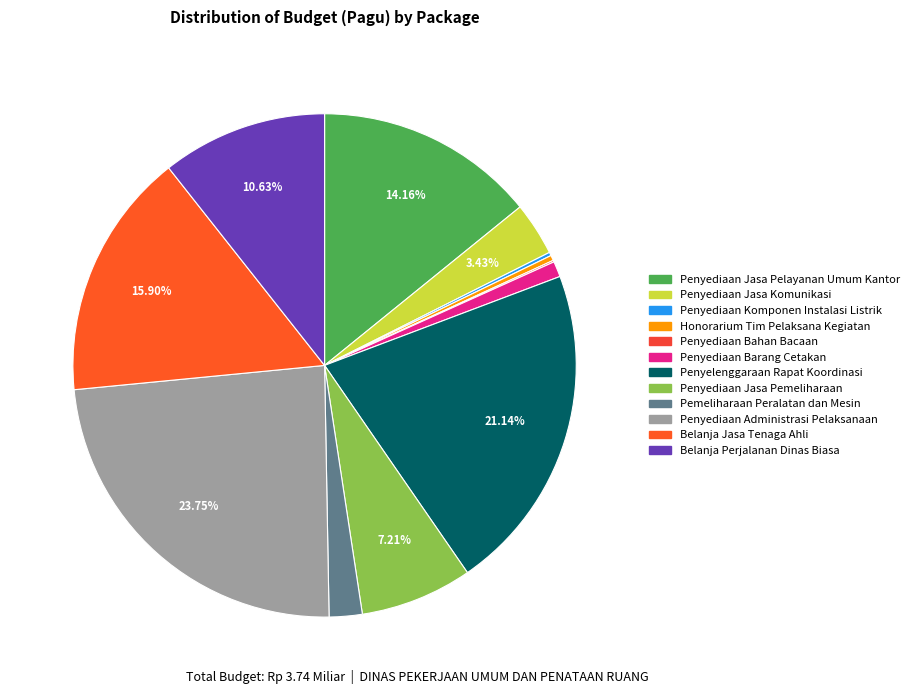

What percentage is the Penyediaan Administrasi Pelaksanaan slice, to the nearest percent?

24%